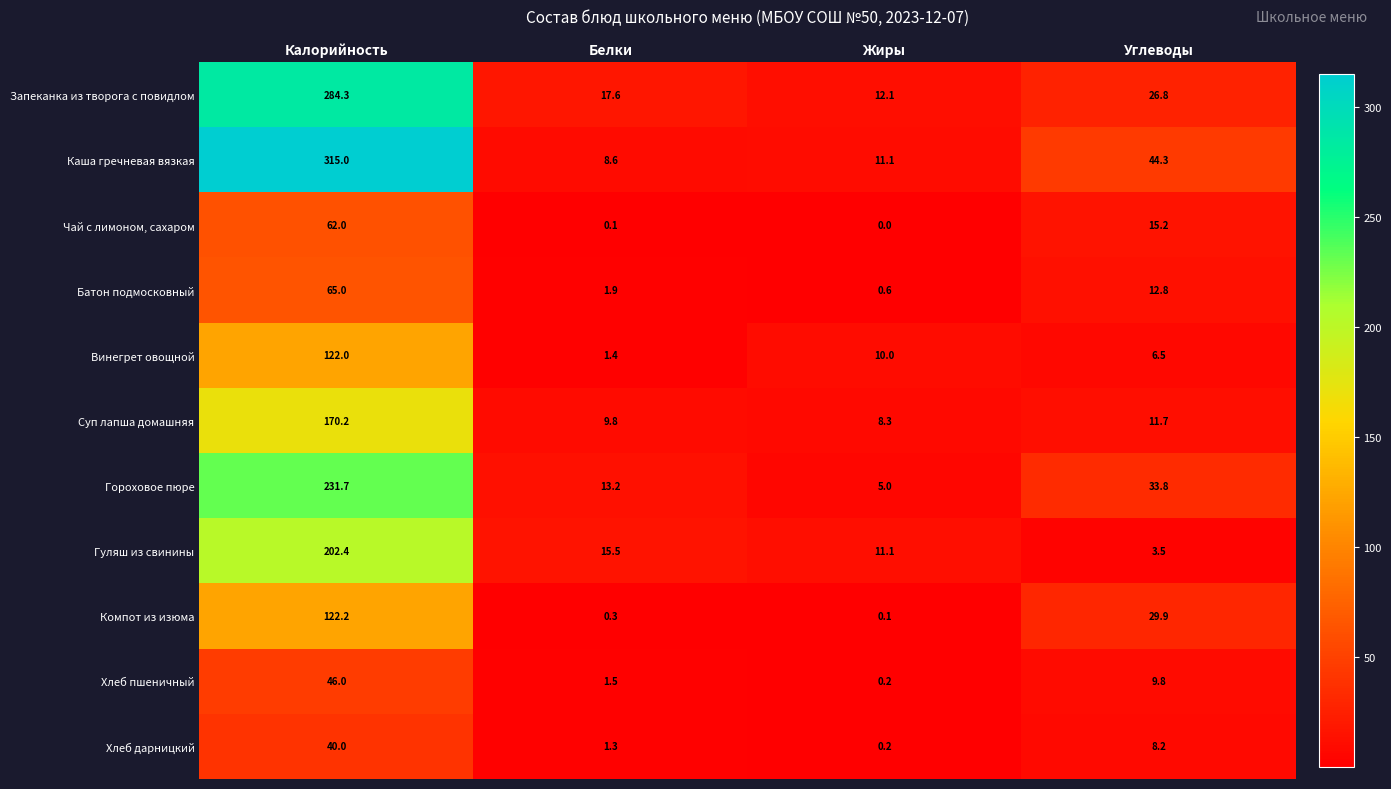

Which label corresponds to the smallest value in the chart?

Жиры